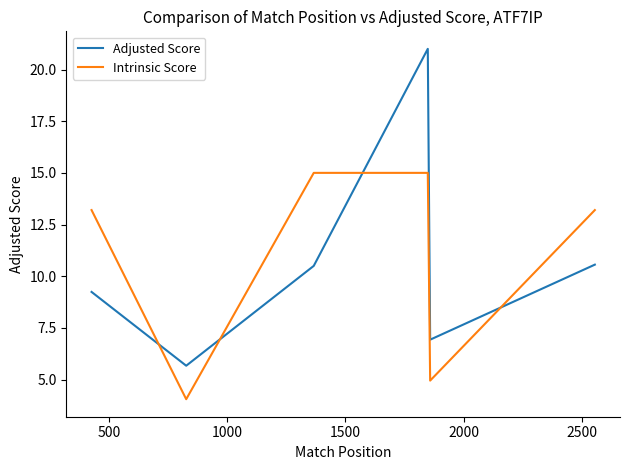

How many lines are shown in the chart?

2